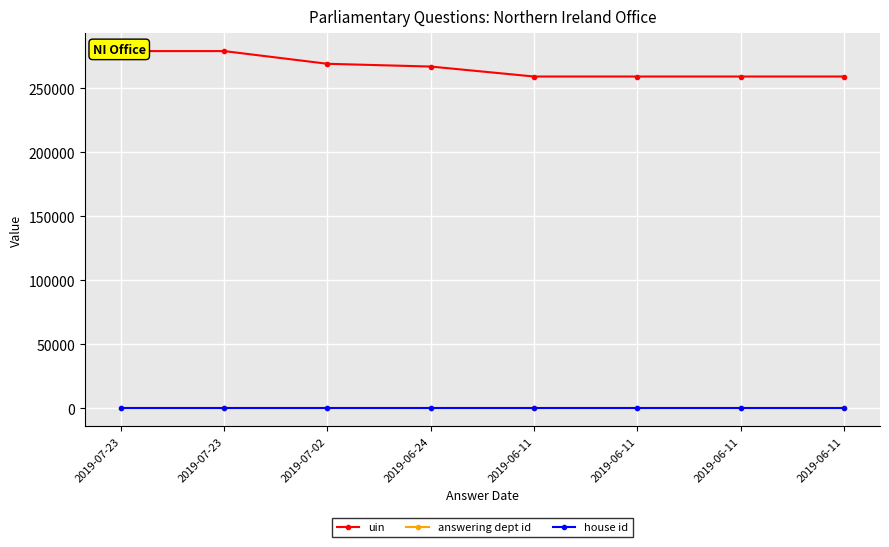

What is the value of the answering dept id point at the 4th from the left?

21